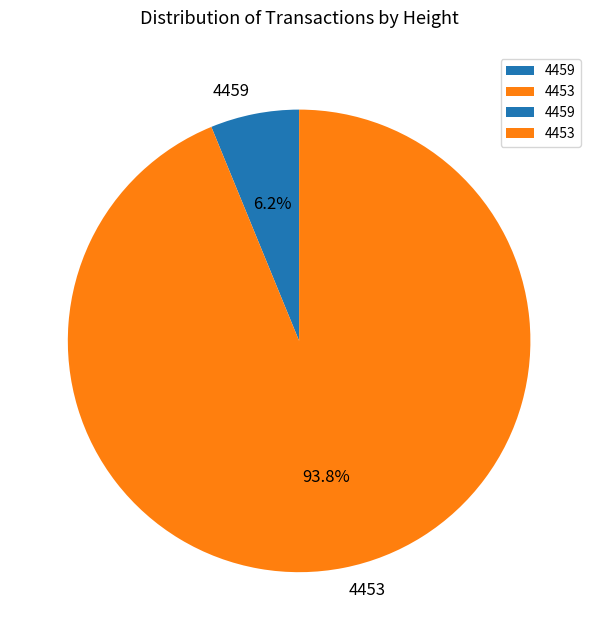

To the nearest percent, what percentage of the pie is 4453?

94%